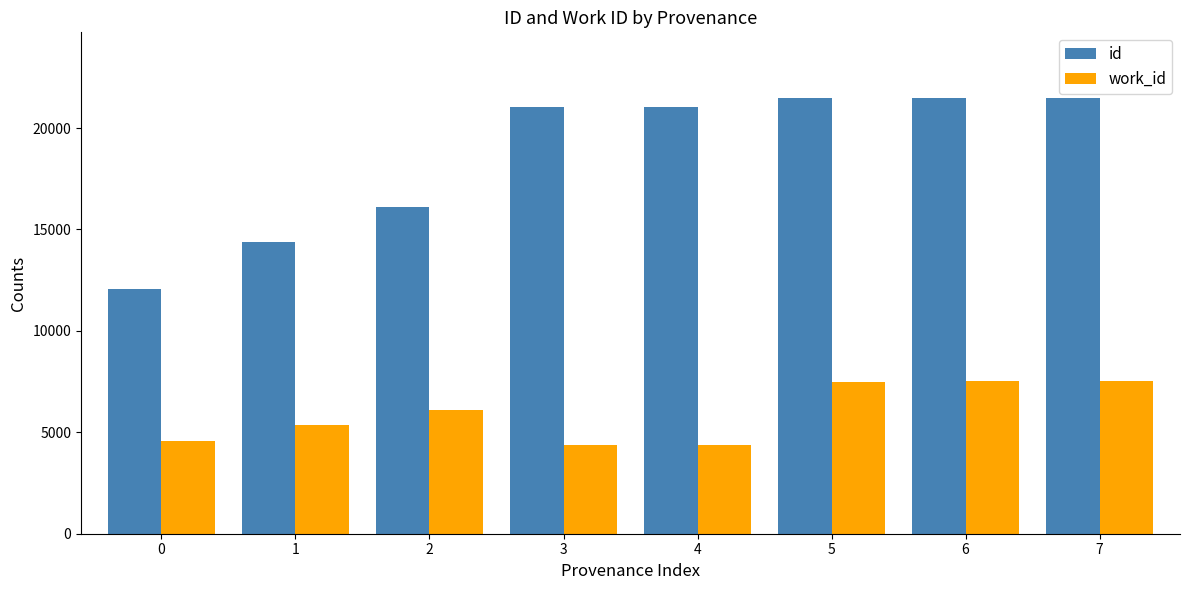

Are the bars grouped side by side (vs. stacked)?

Yes